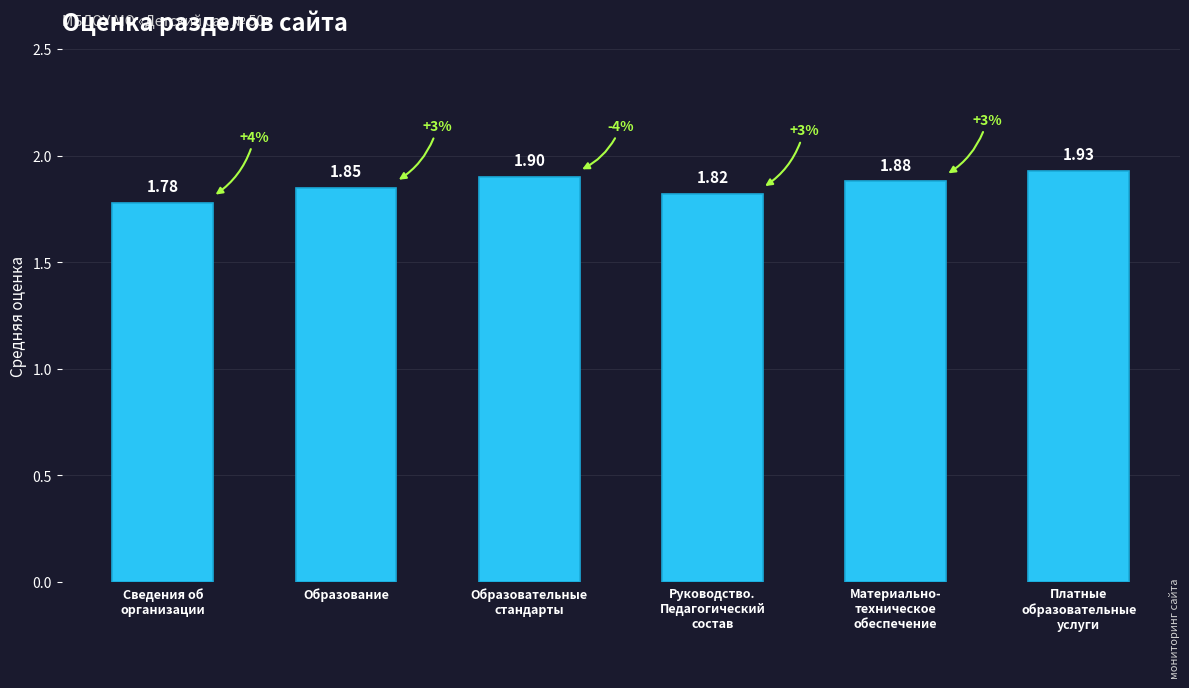

At which category does the chart reach its minimum across all series?

Сведения об
организации